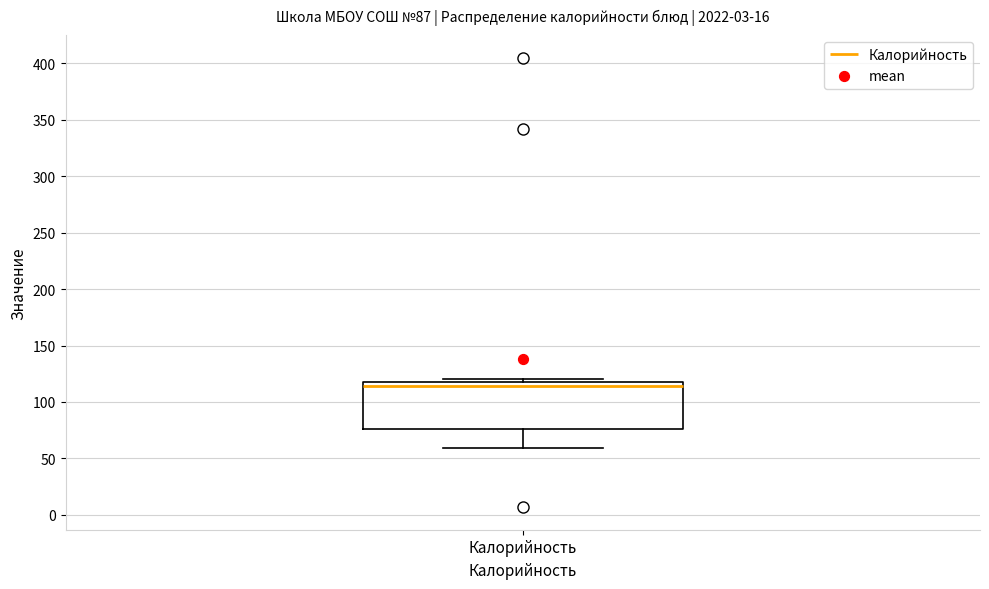

Transcribe this box plot: give where the median line is, the range the box spans, and where the two whiskers end, as read against the y-axis. The values are not printed on the chart, so give them approximately, as read against the axis.

median 115, box 75 to 120, whiskers 60 to 120 (just above the box's upper edge)